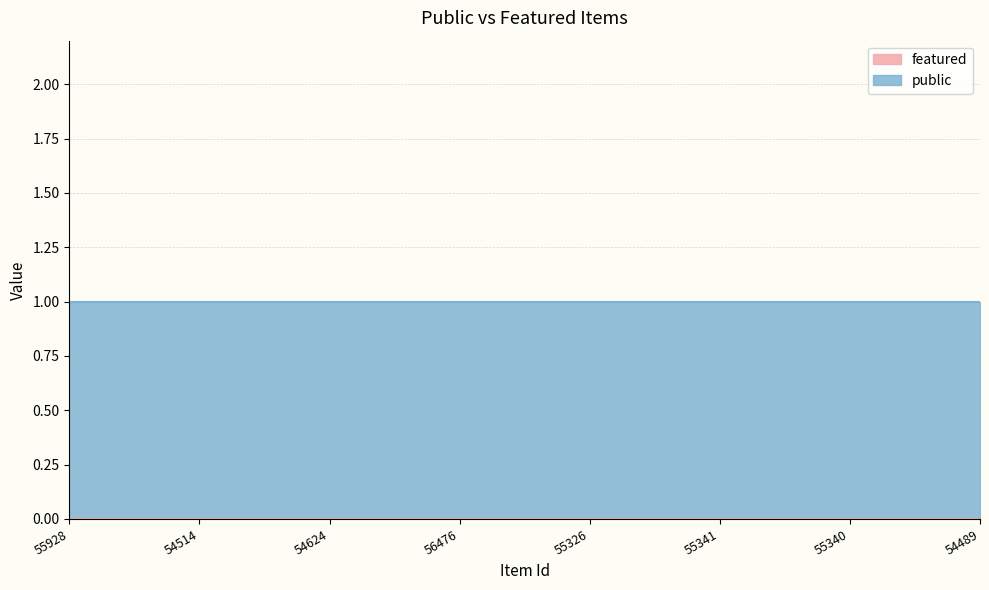

Which has a higher value, 54514 or 56476?

54514